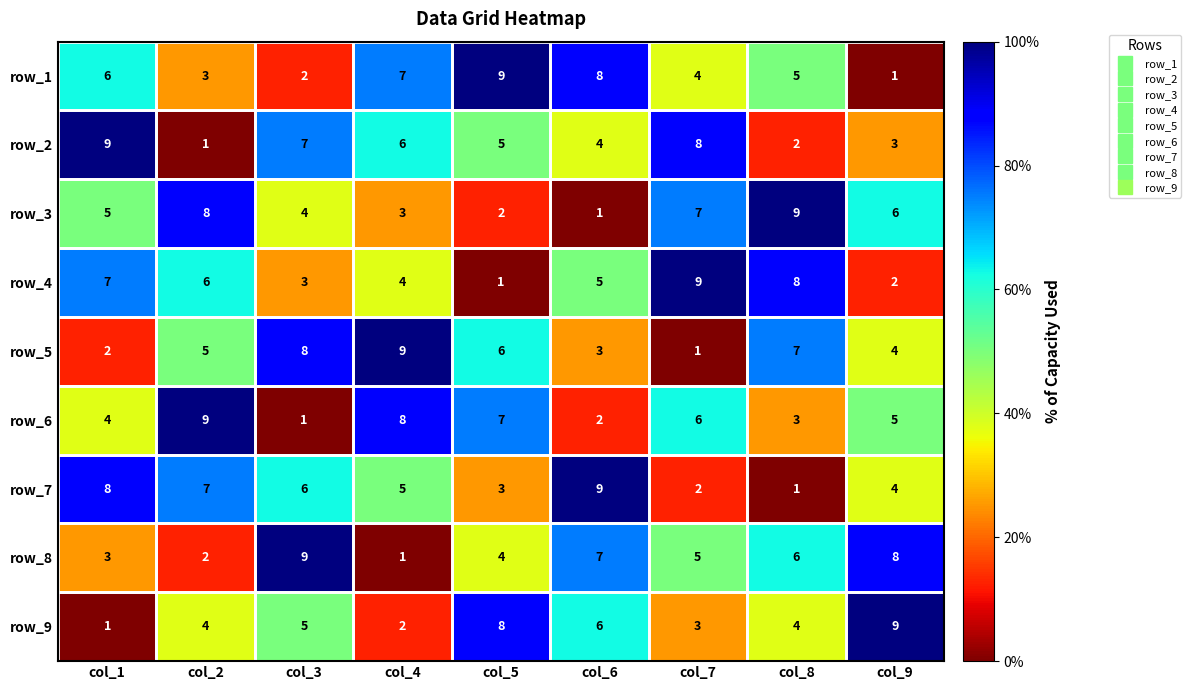

What is the spread (max minus min) of values at col_4?

8